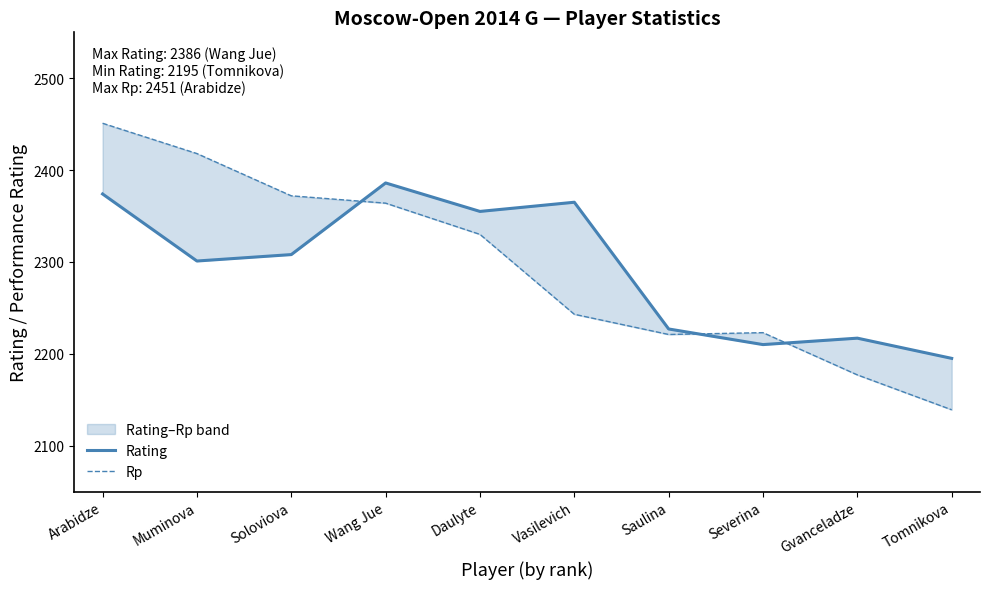

How many times do Rating and Rp cross each other?

3